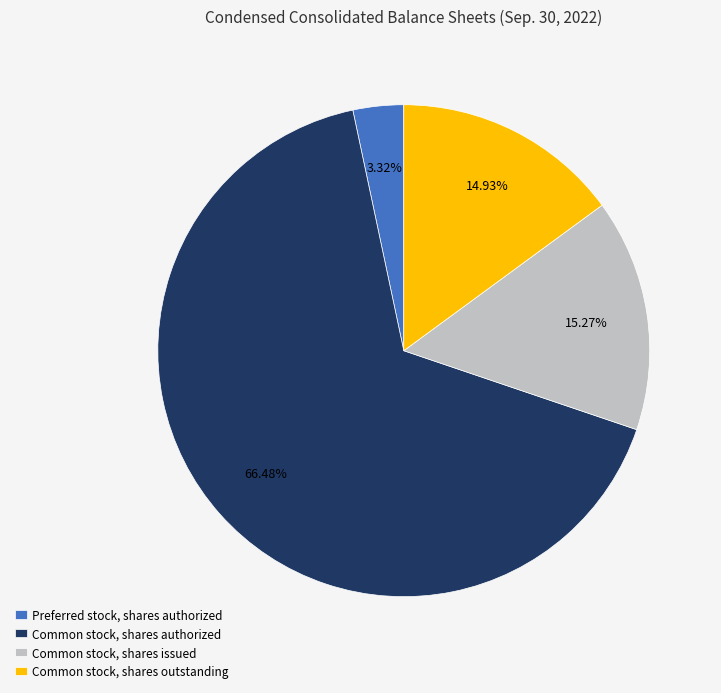

Does any single category account for the majority?

Yes